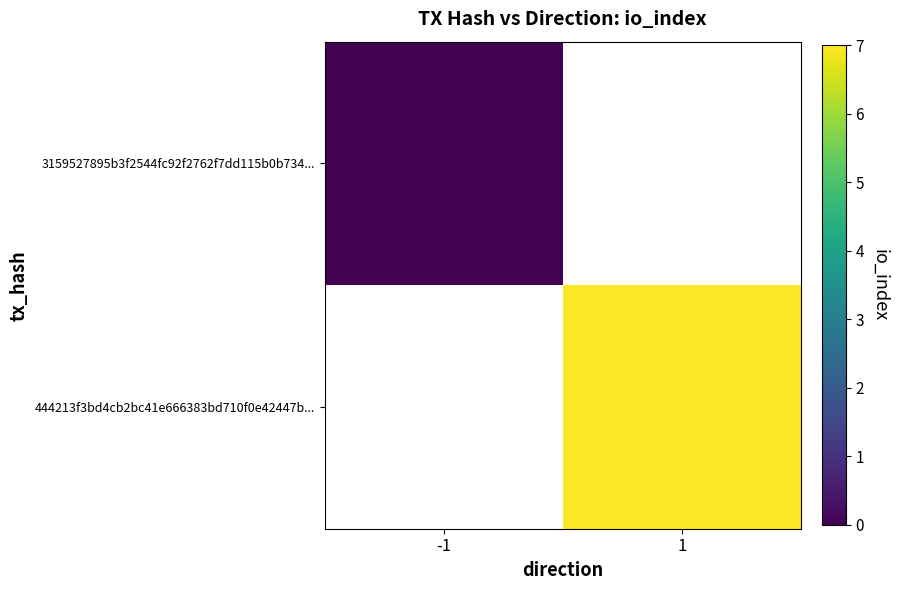

What value does the 444213f3bd4cb2bc41e666383bd710f0e42447b... series have at 1?

7.0